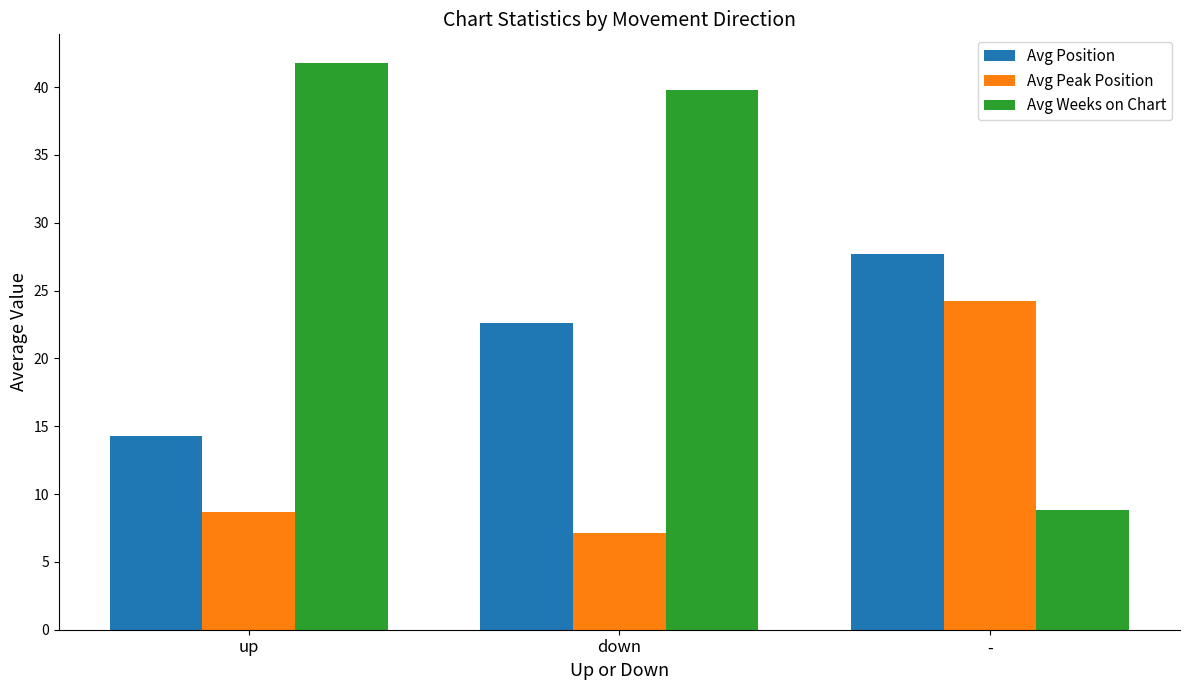

What value does the Avg Weeks on Chart series have at -?

8.8